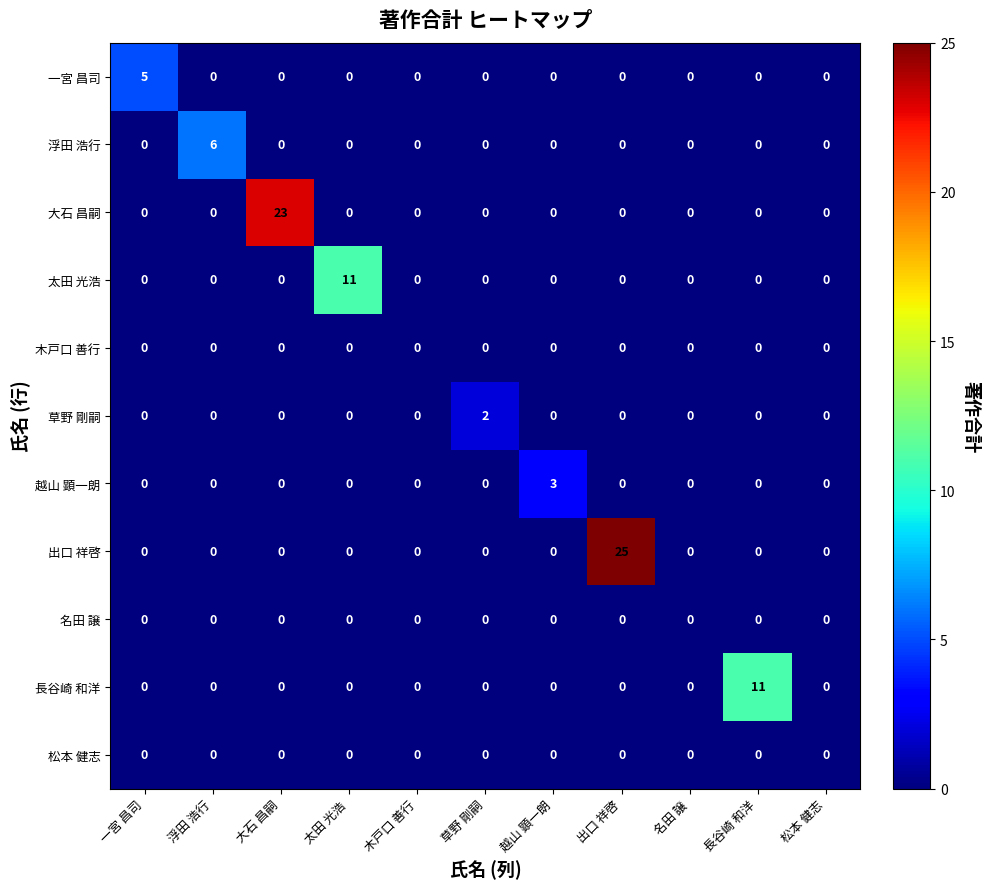

Which series has the largest range (max minus min)?

出口 祥啓